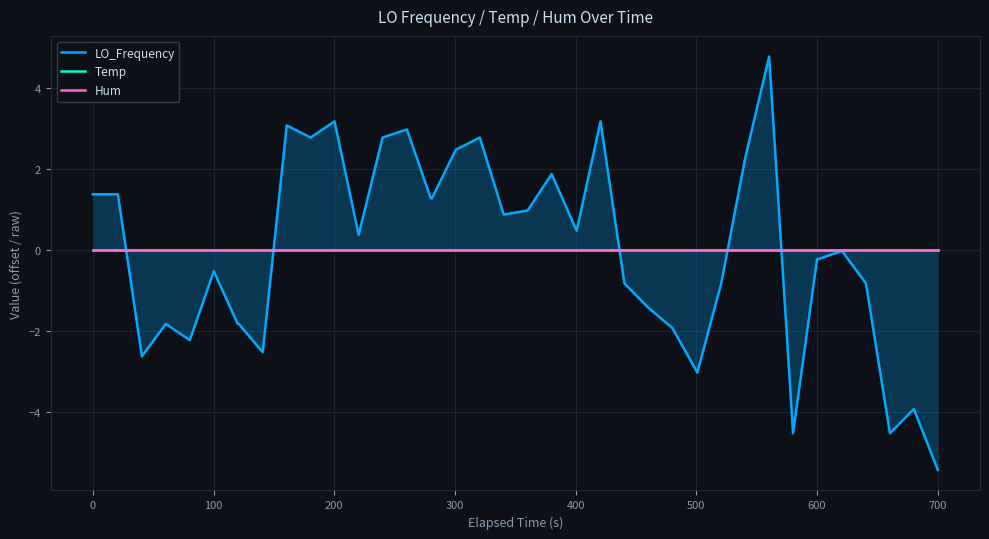

What is the difference between the maximum and minimum values in the LO_Frequency series?

10.2